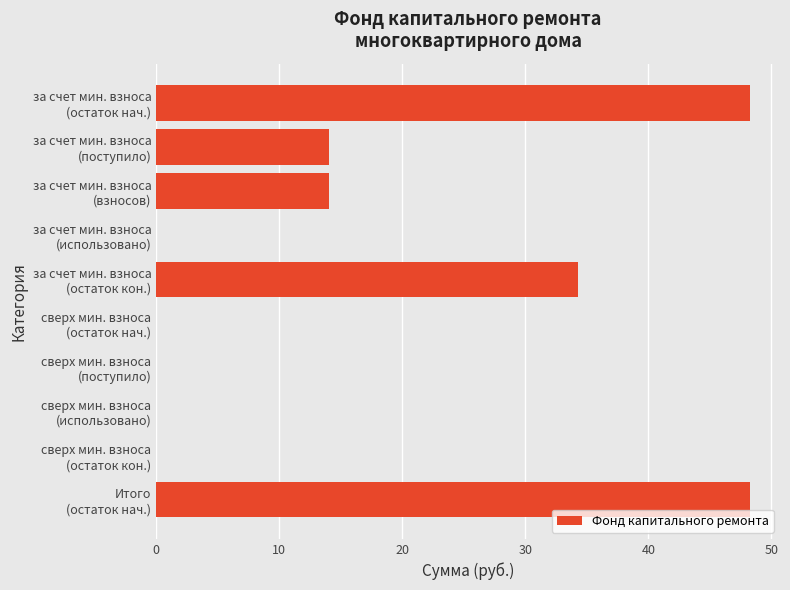

What is the greatest value displayed?

48.3